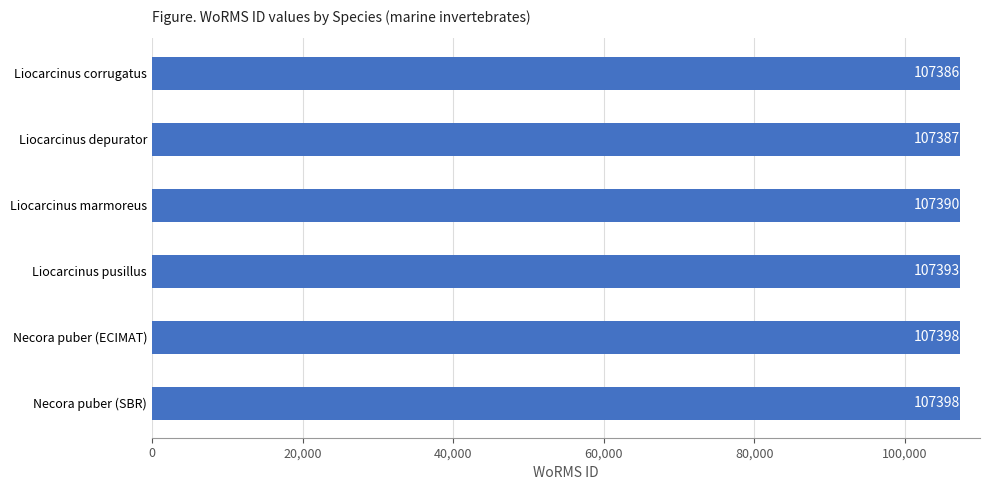

What is the difference between the values at Liocarcinus marmoreus and Liocarcinus pusillus?

3